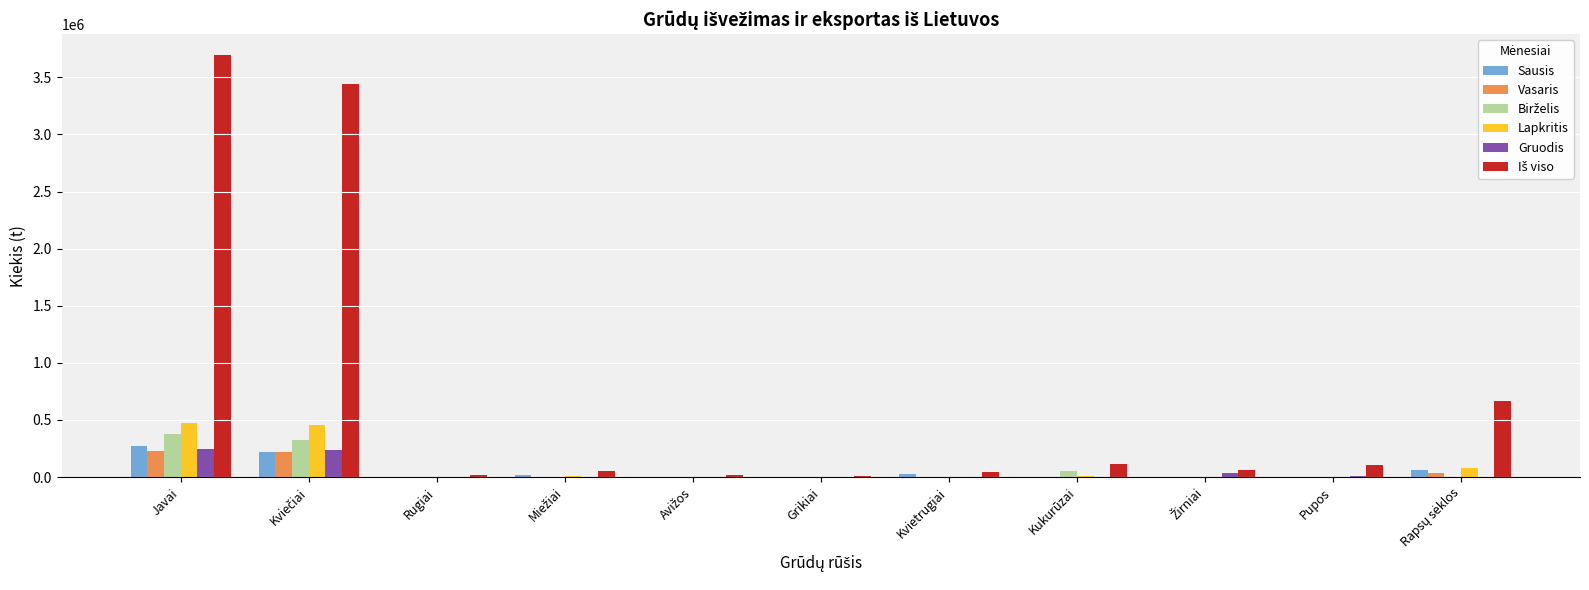

What is the maximum value for Gruodis?

243270.6